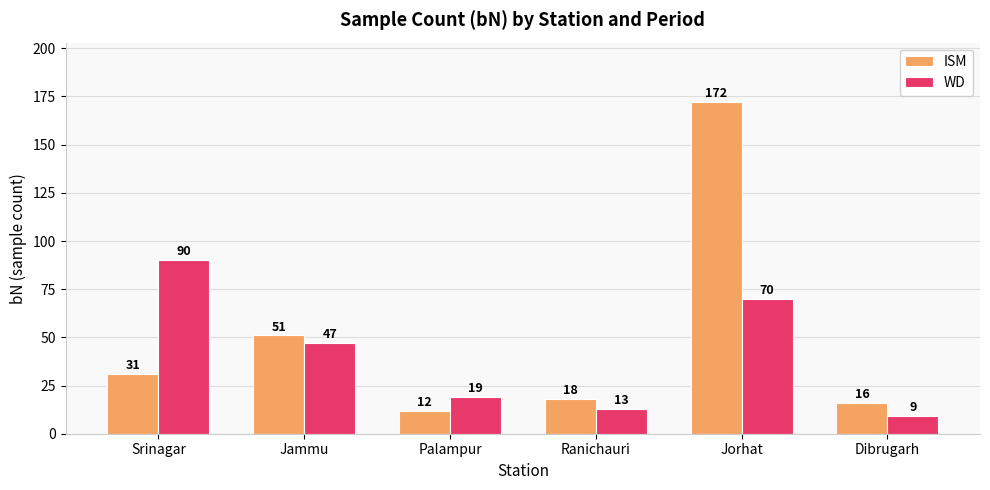

The value of ISM at Srinagar is 31. True or false?

True